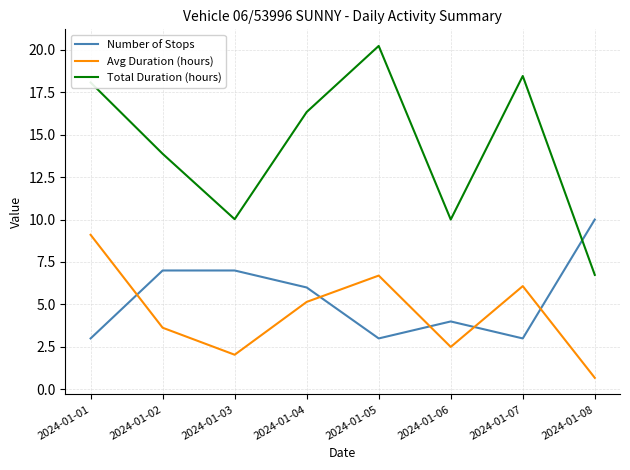

True or false: Avg Duration (hours) and Total Duration (hours) cross at least once.

False